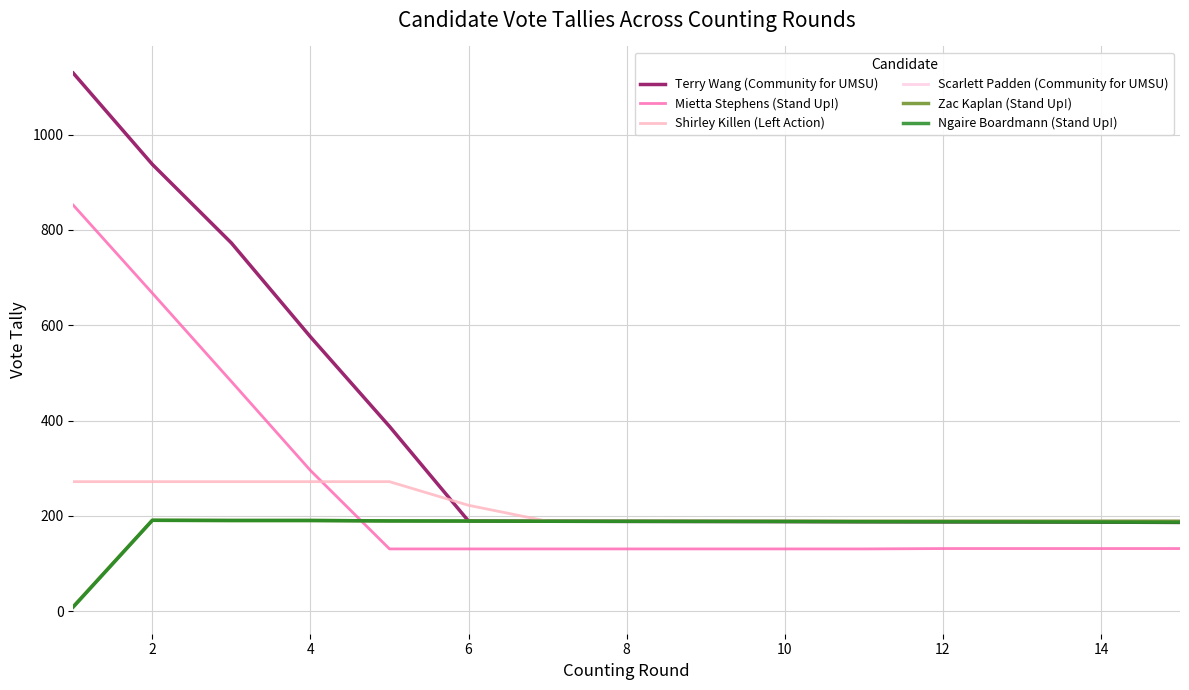

Which series has the largest total across all categories?

Terry Wang (Community for UMSU)